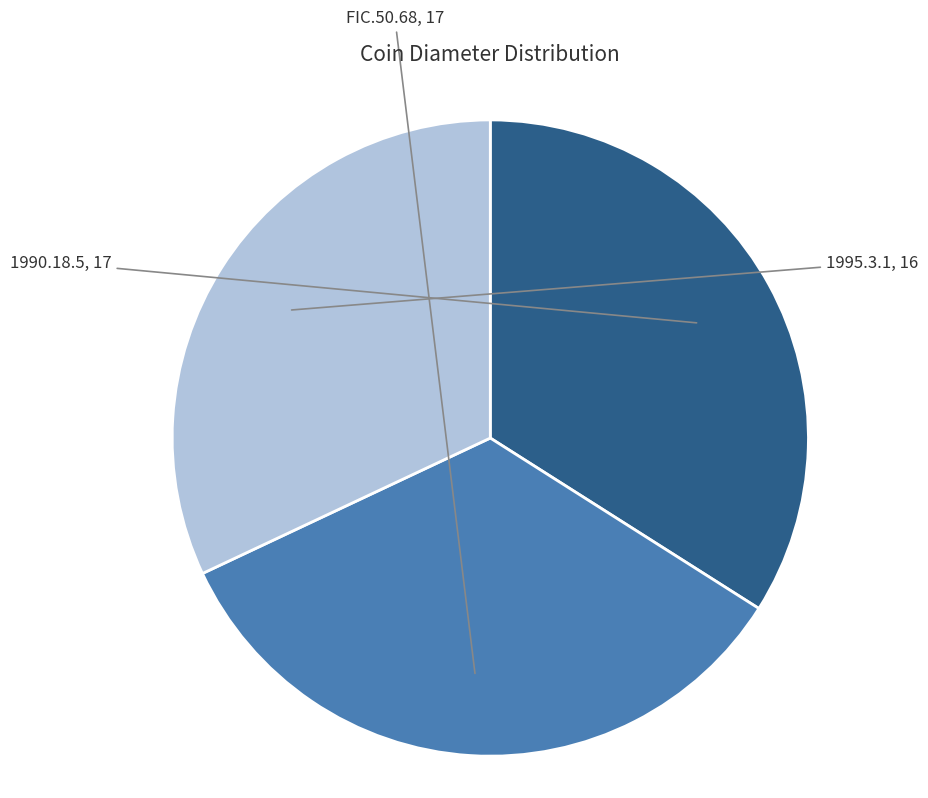

Approximately how many times larger is the value at 1995.3.1 compared to FIC.50.68?

0.9